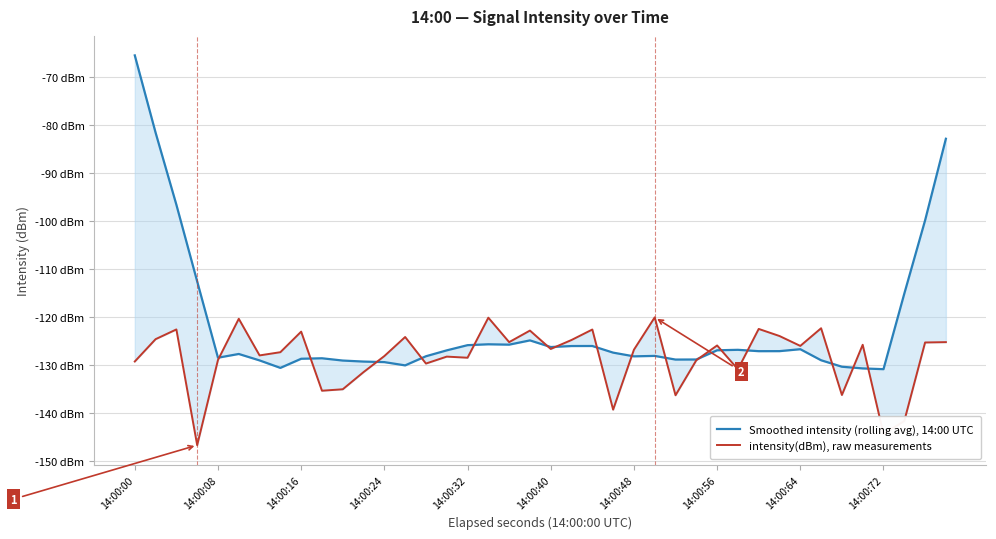

True or false: Smoothed intensity (rolling avg), 14:00 UTC has more than 0 points higher than both neighbors.

True